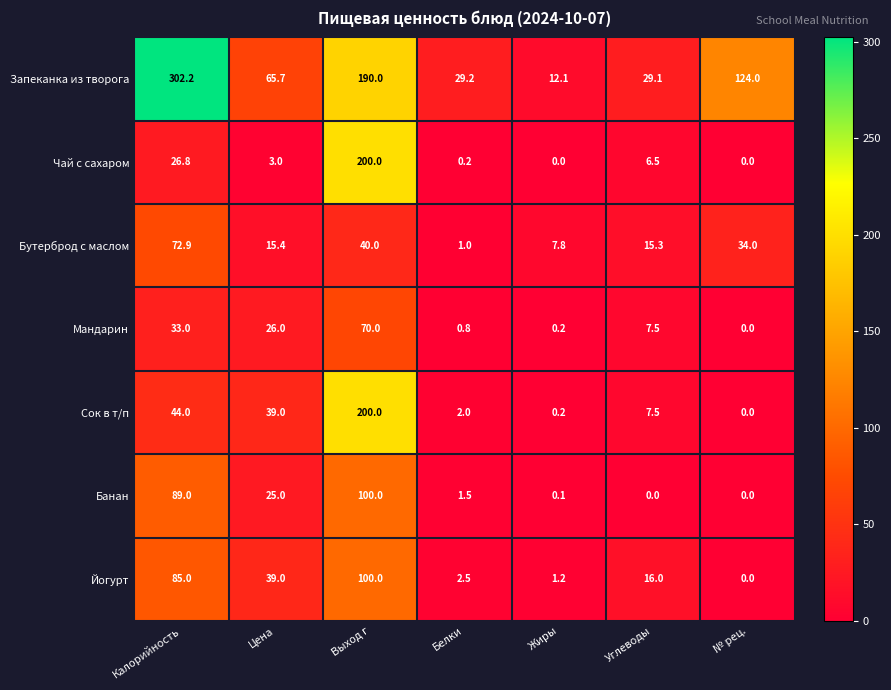

What is the average value of the Банан series?

30.8